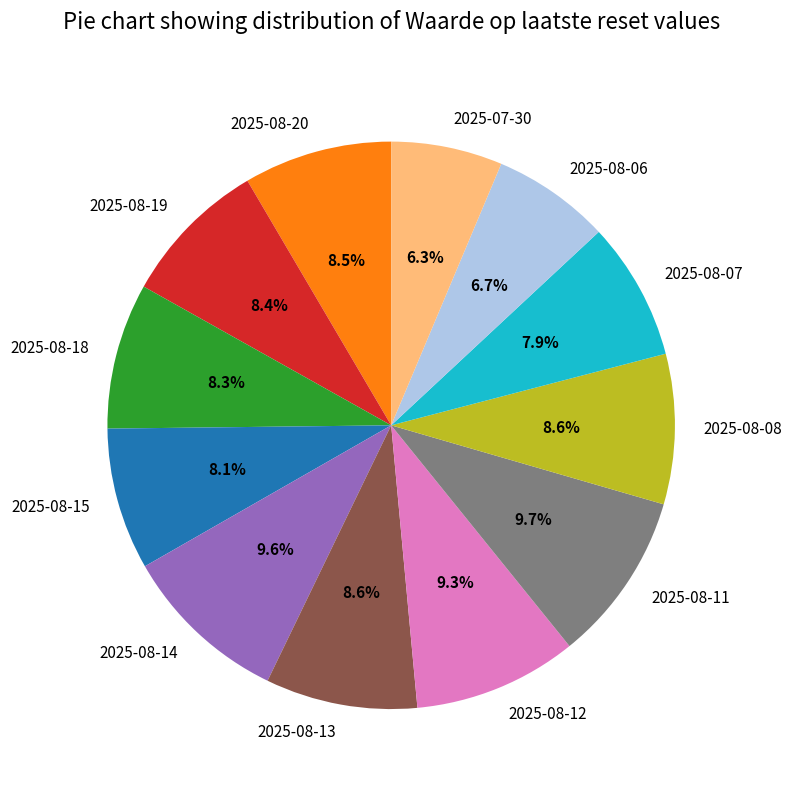

Do 2025-08-13 and 2025-08-12 together represent more than half of the pie?

No